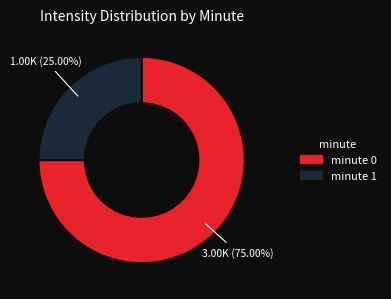

Rank the categories by value from lowest to highest.

minute 1, minute 0